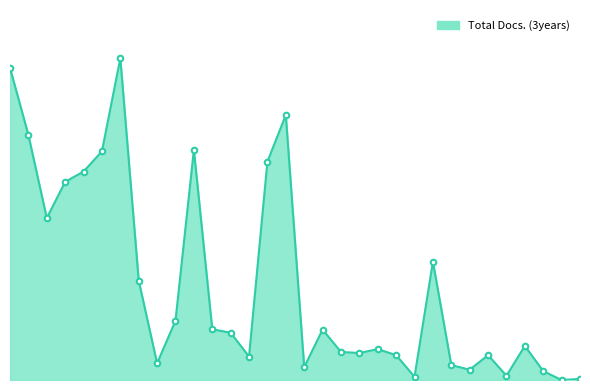

Is this an area chart (filled region under the line)?

Yes